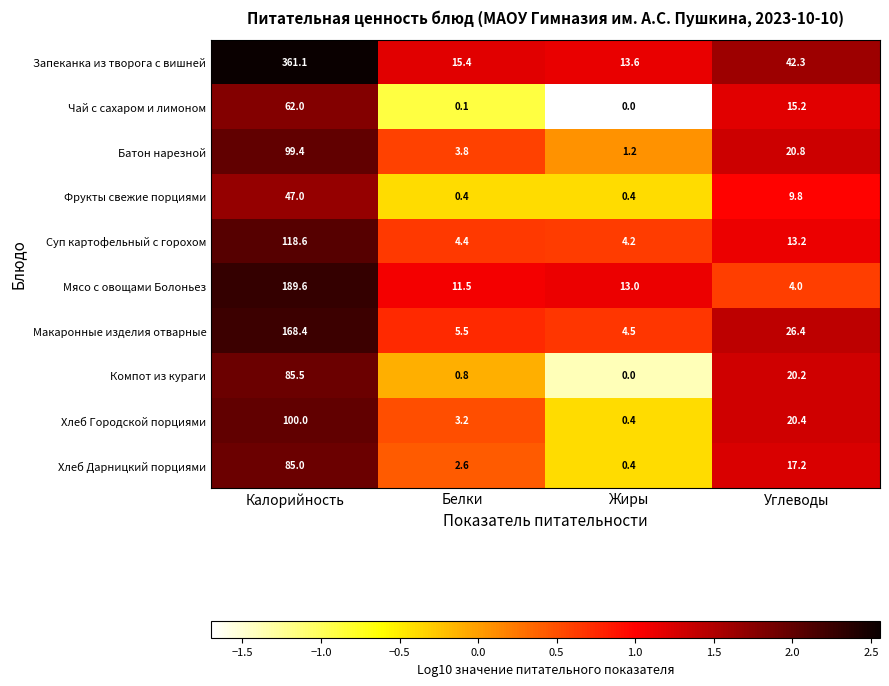

At which label does Мясо с овощами Болоньез first exceed 13?

Калорийность